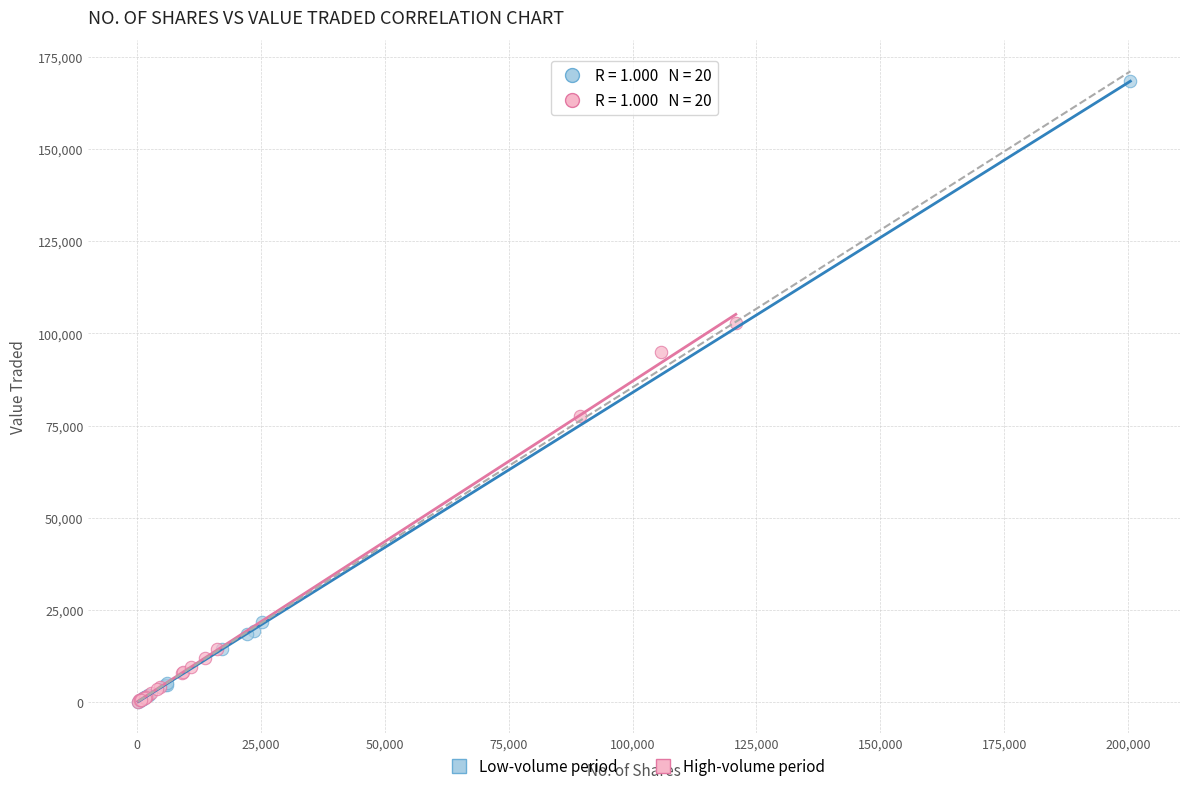

Which series has the widest spread of Y values?

Low-volume period